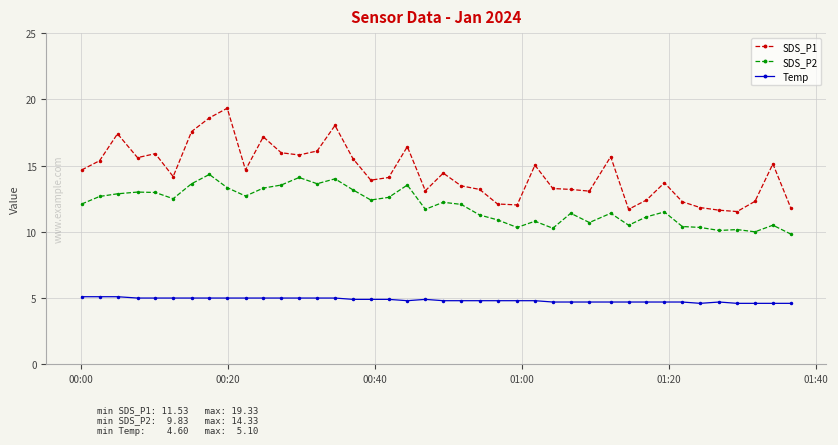

Rank the series by their maximum value, from lowest to highest.

Temp, SDS_P2, SDS_P1